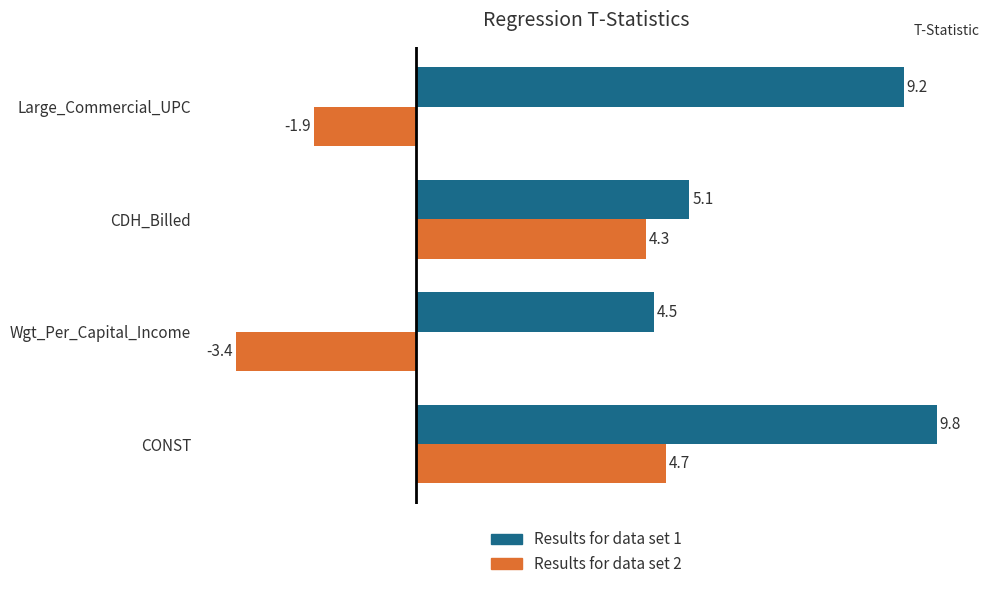

What is the spread (max minus min) of values at CDH_Billed?

0.8